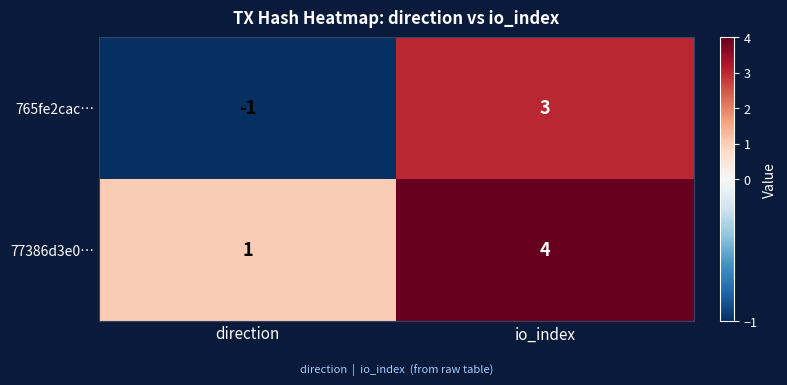

The 77386d3e0… series shows 2 at io_index. True or false?

False